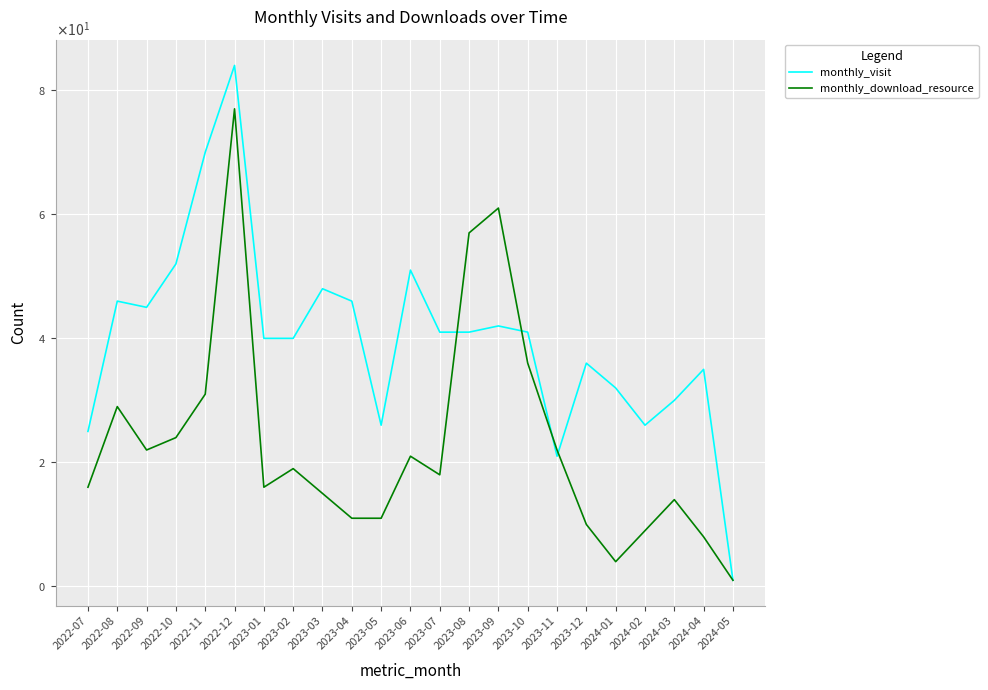

What is the sum of all monthly_download_resource values?

532